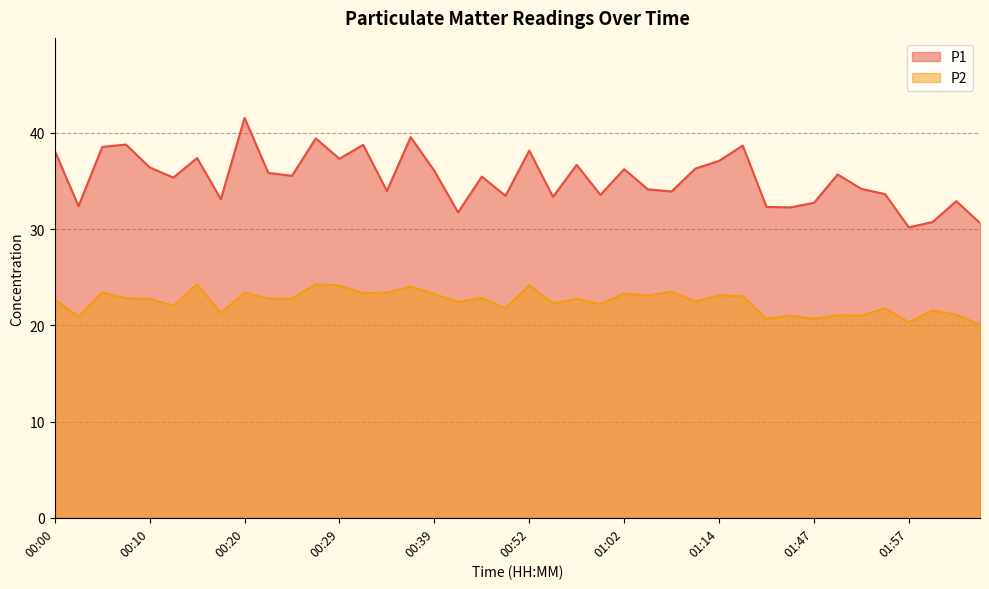

Which category has the highest value across all series?

00:20